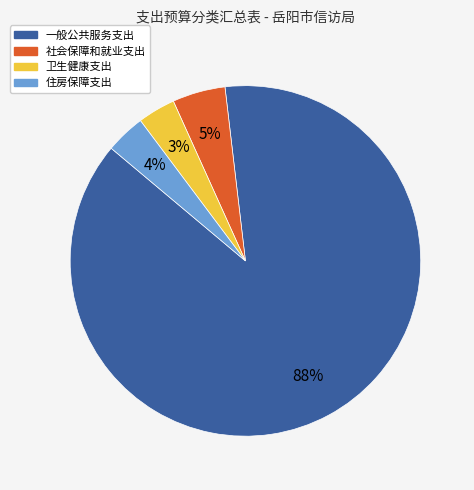

Combined, do 住房保障支出 and 社会保障和就业支出 account for over 50%?

No